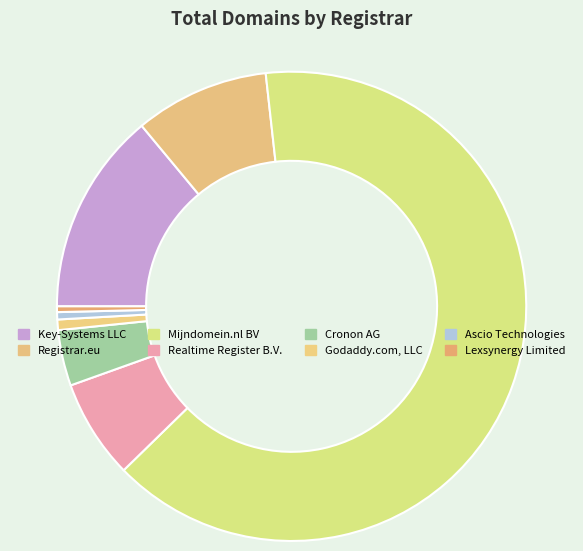

To the nearest percent, what portion does Godaddy.com, LLC represent?

1%